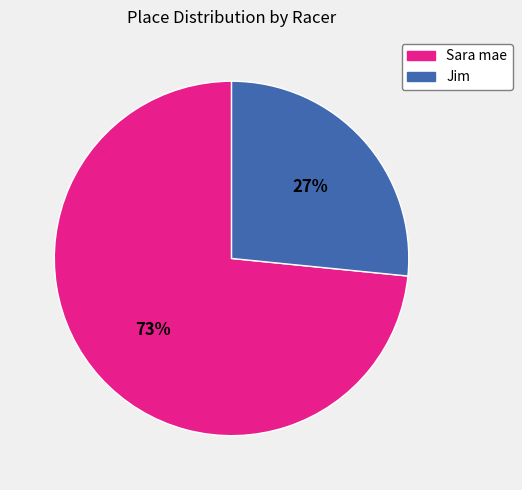

How many slices are in this pie chart?

2